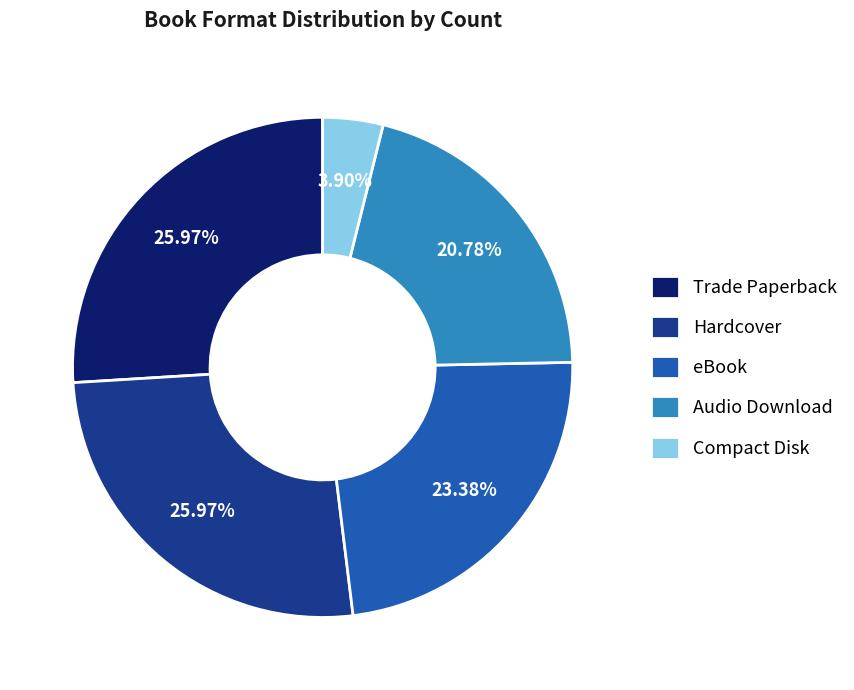

What percentage is the Hardcover slice, to the nearest percent?

26%